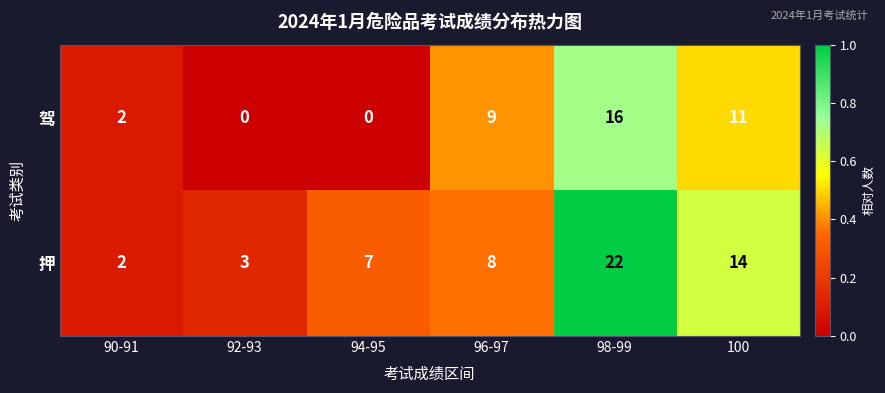

Which category has the highest value across all series?

98-99